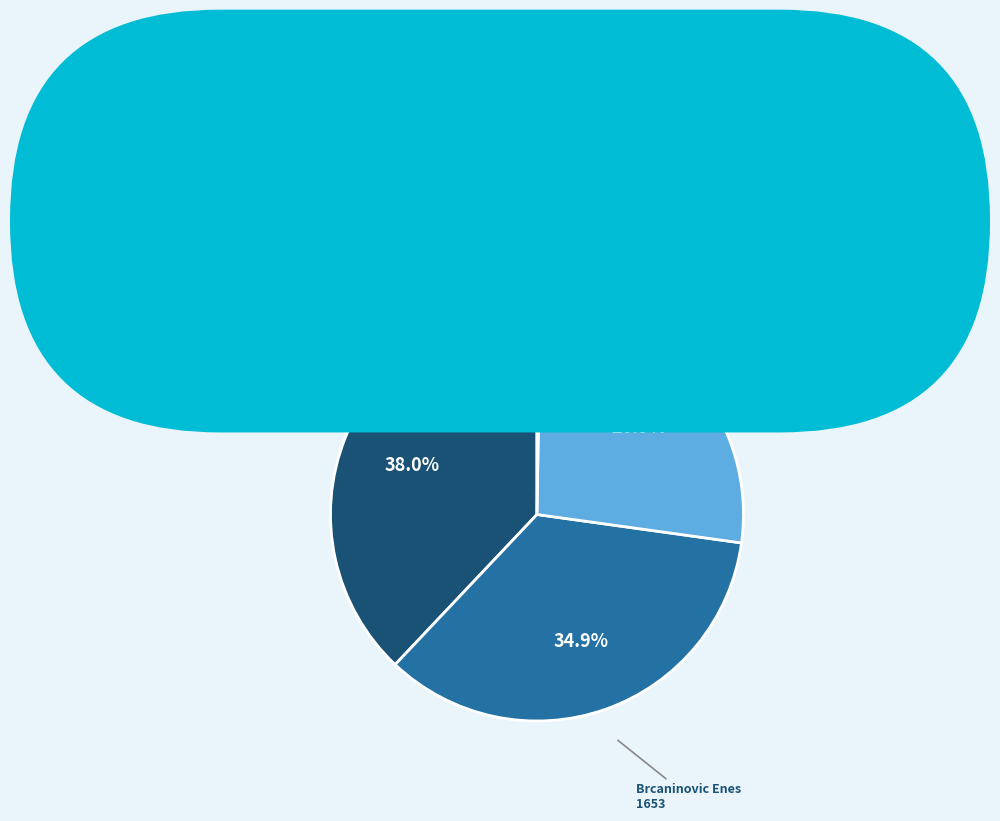

Does any single category account for the majority?

No